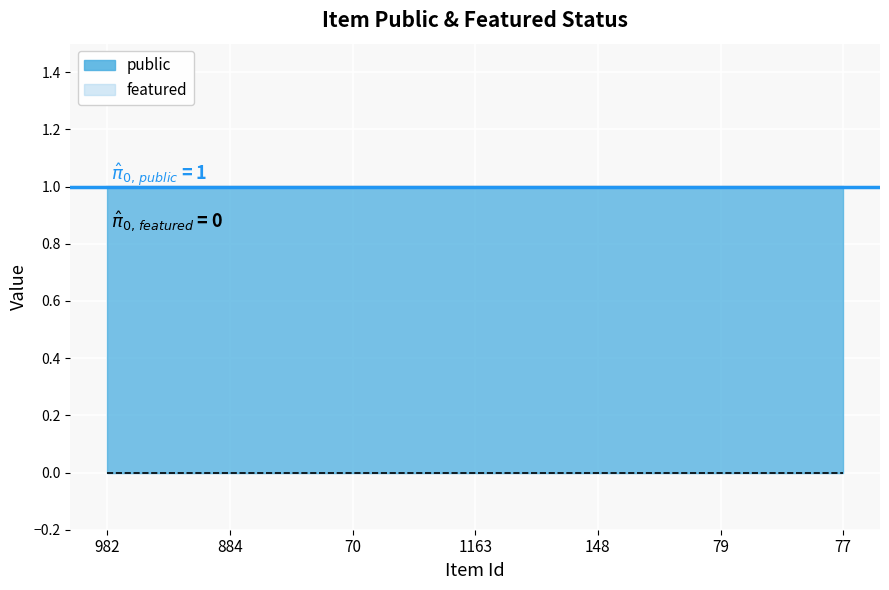

Which series has the largest total across all categories?

public